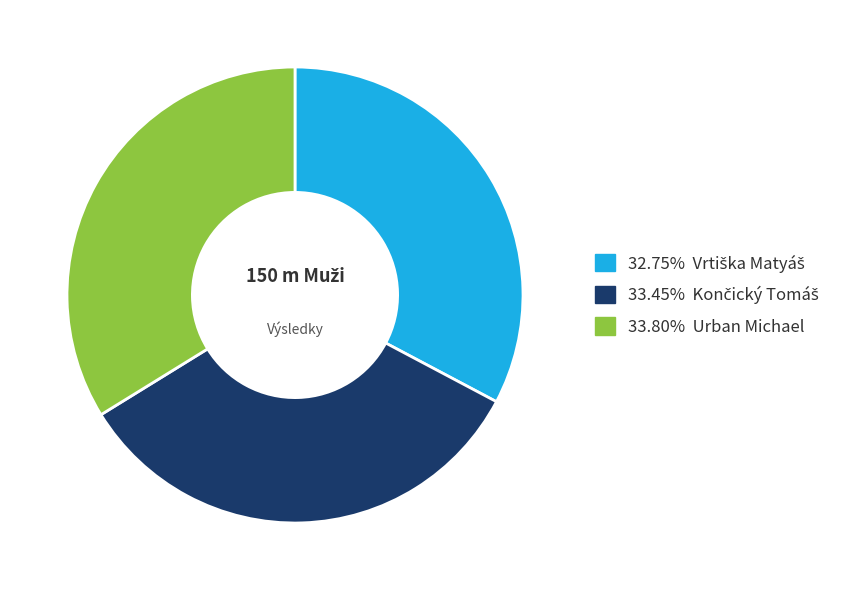

Is there a majority slice in this chart?

No